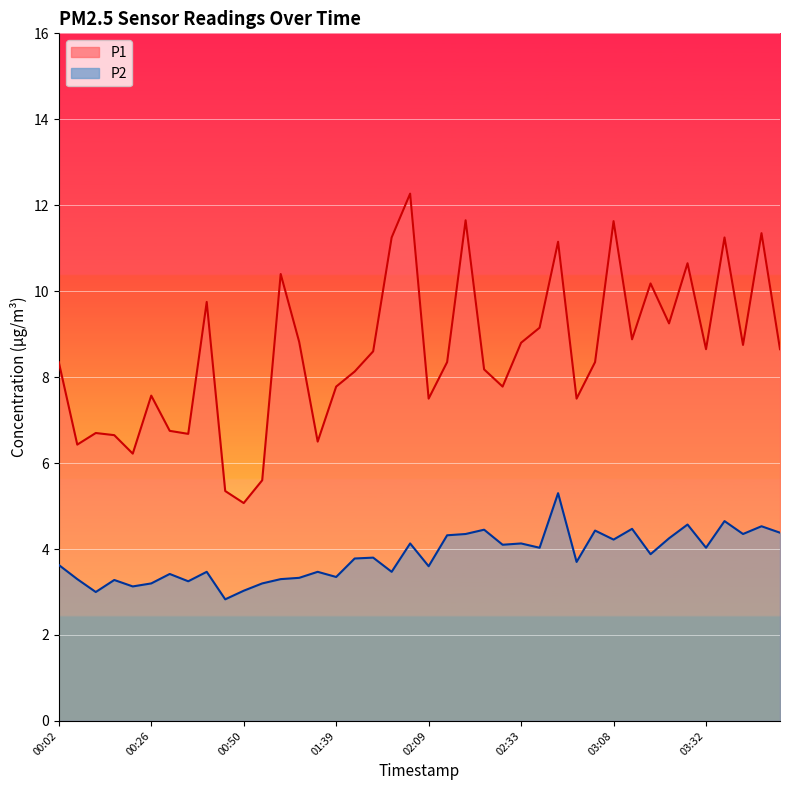

How many lines are shown in the chart?

2